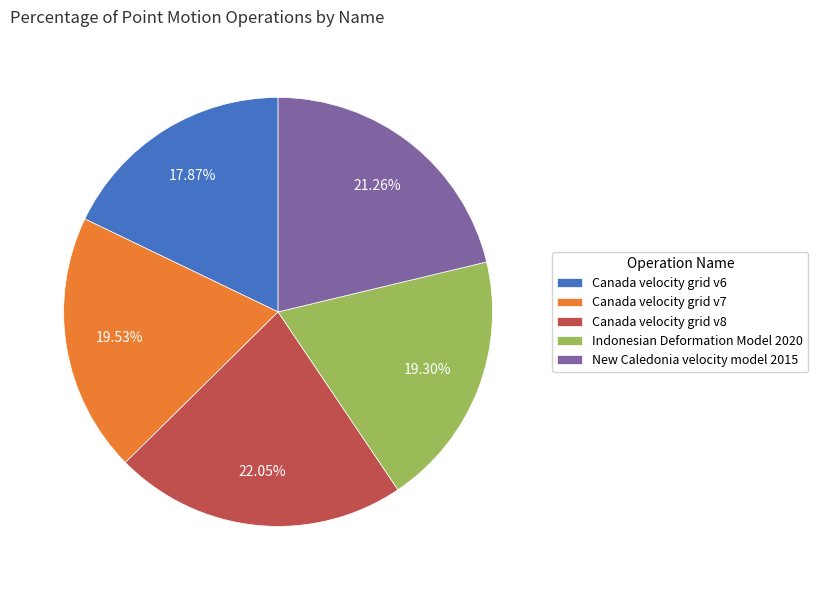

To the nearest percent, what is the difference between the Indonesian Deformation Model 2020 and New Caledonia velocity model 2015 slice percentages?

2%